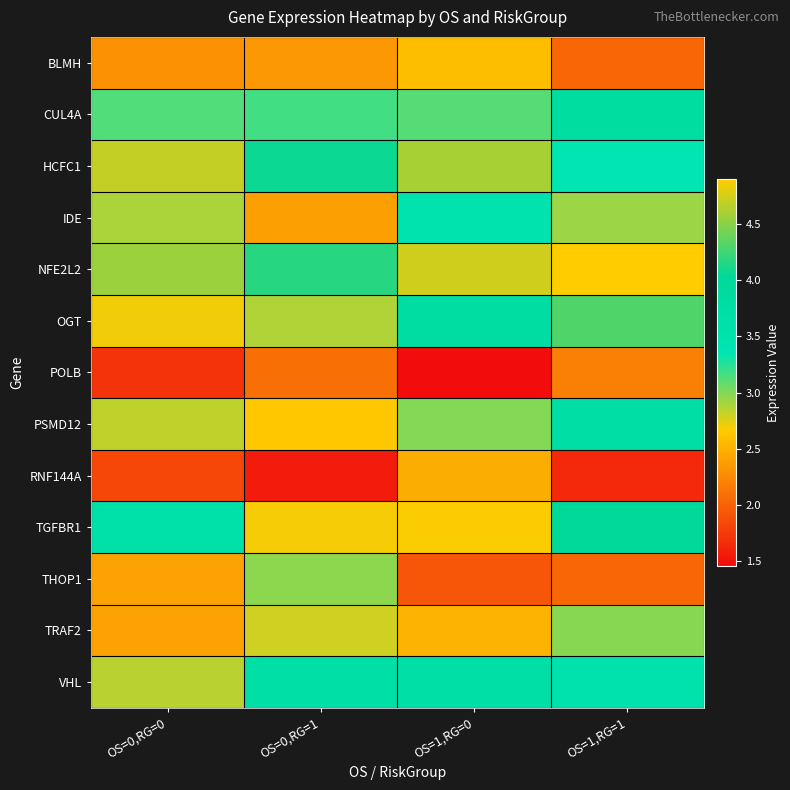

Reading left to right, transcribe all the data shown in this chart.

BLMH: OS=0,RG=0=2.3	OS=0,RG=1=2.3	OS=1,RG=0=2.6	OS=1,RG=1=2.0
CUL4A: OS=0,RG=0=3.1	OS=0,RG=1=3.2	OS=1,RG=0=3.1	OS=1,RG=1=3.8
HCFC1: OS=0,RG=0=4.7	OS=0,RG=1=4.1	OS=1,RG=0=4.6	OS=1,RG=1=3.4
IDE: OS=0,RG=0=2.9	OS=0,RG=1=2.4	OS=1,RG=0=3.4	OS=1,RG=1=2.9
NFE2L2: OS=0,RG=0=4.6	OS=0,RG=1=4.2	OS=1,RG=0=4.7	OS=1,RG=1=4.9
OGT: OS=0,RG=0=2.7	OS=0,RG=1=2.9	OS=1,RG=0=3.8	OS=1,RG=1=4.3
POLB: OS=0,RG=0=1.7	OS=0,RG=1=2.1	OS=1,RG=0=1.5	OS=1,RG=1=2.2
PSMD12: OS=0,RG=0=2.8	OS=0,RG=1=2.6	OS=1,RG=0=3.0	OS=1,RG=1=3.7
RNF144A: OS=0,RG=0=1.8	OS=0,RG=1=1.6	OS=1,RG=0=2.5	OS=1,RG=1=1.6
TGFBR1: OS=0,RG=0=3.6	OS=0,RG=1=2.7	OS=1,RG=0=4.9	OS=1,RG=1=4.0
THOP1: OS=0,RG=0=2.4	OS=0,RG=1=3.0	OS=1,RG=0=1.9	OS=1,RG=1=2.0
TRAF2: OS=0,RG=0=2.4	OS=0,RG=1=2.8	OS=1,RG=0=2.5	OS=1,RG=1=3.0
VHL: OS=0,RG=0=2.9	OS=0,RG=1=3.7	OS=1,RG=0=3.7	OS=1,RG=1=3.5